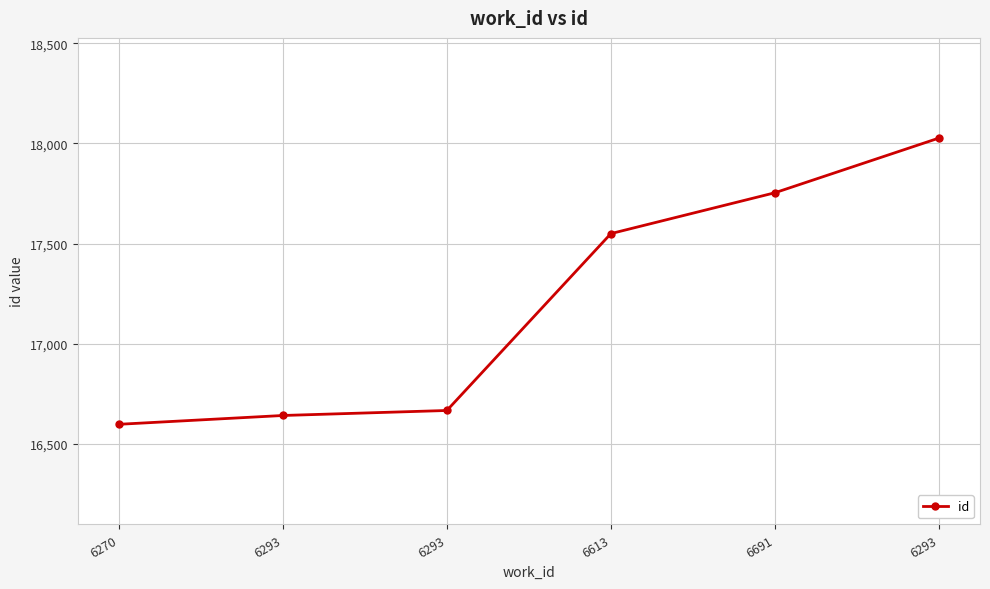

Rank the categories by value from highest to lowest.

6293, 6691, 6613, 6293, 6293, 6270